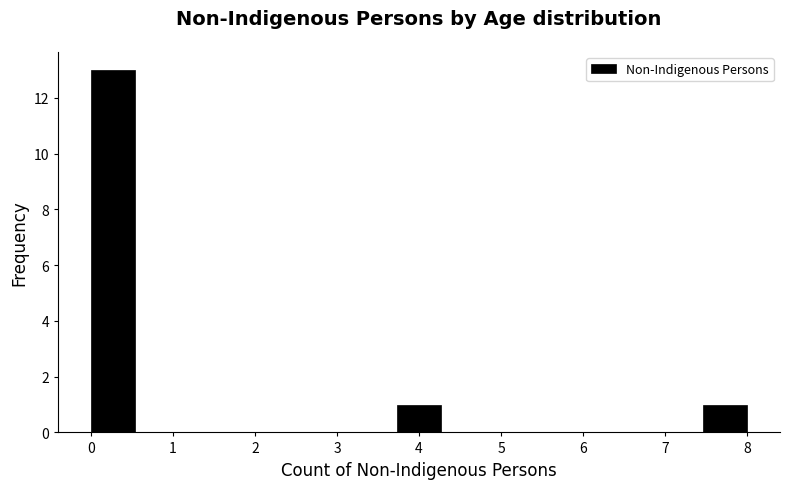

How tall is the bar that spans 0.0 to 0.5 on the x-axis? Neither the bar edges nor the heights are printed on the chart, so give them approximately, as read against the axes.

13